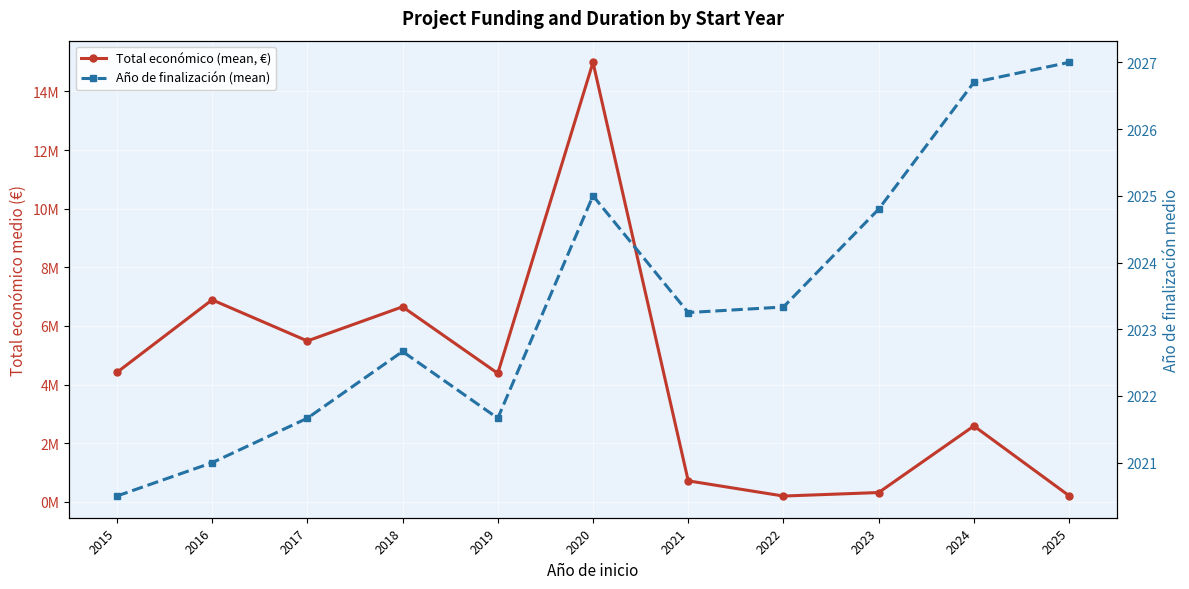

What is the spread (max minus min) of values at 2015?

4412217.0